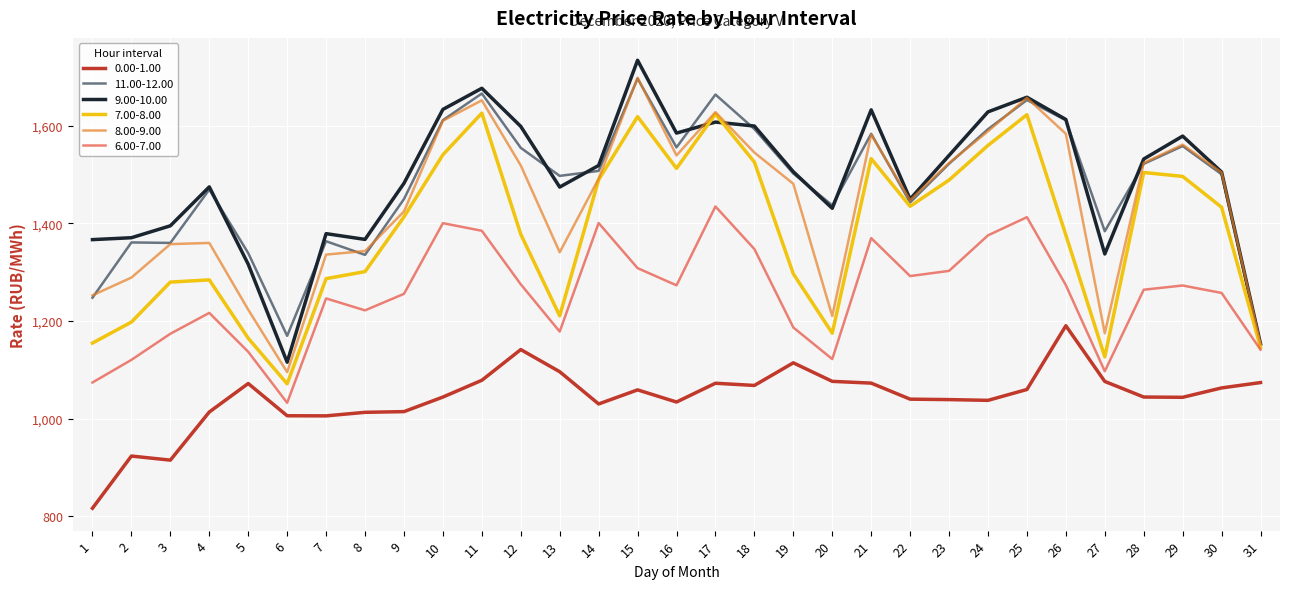

How many lines are shown in the chart?

6